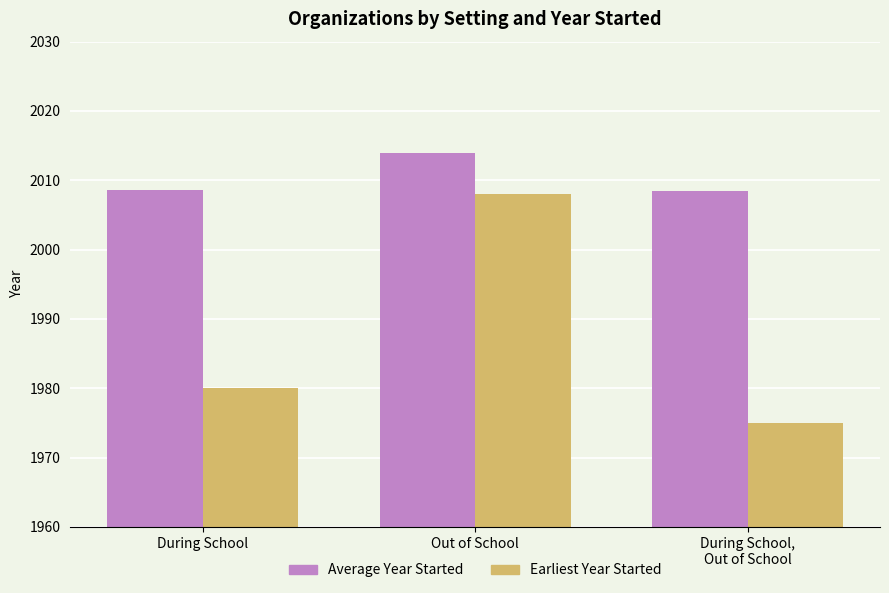

What is the difference between the maximum and minimum values in the Earliest Year Started series?

33.0